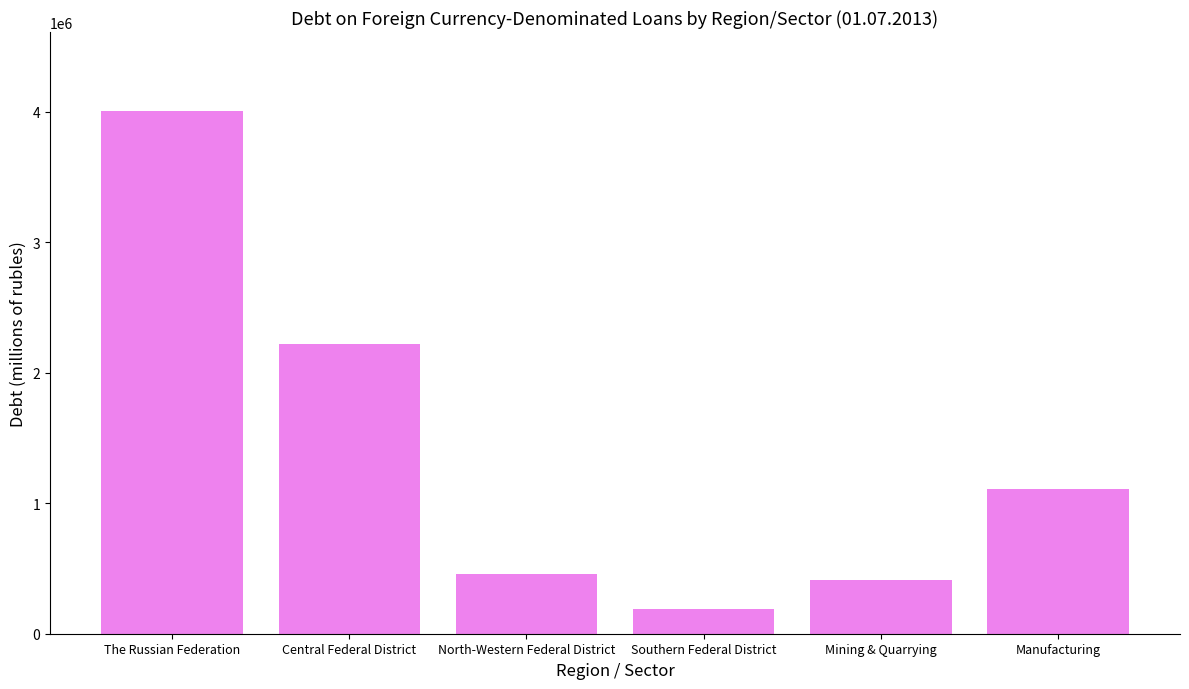

How many data points are less than 1106815?

3